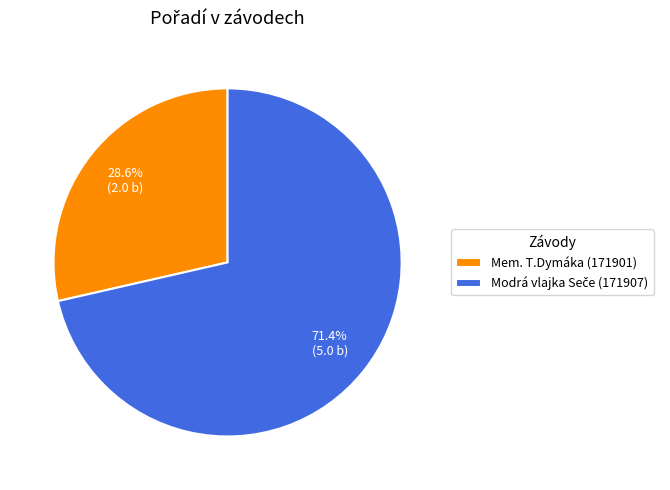

How many slices are in this pie chart?

2